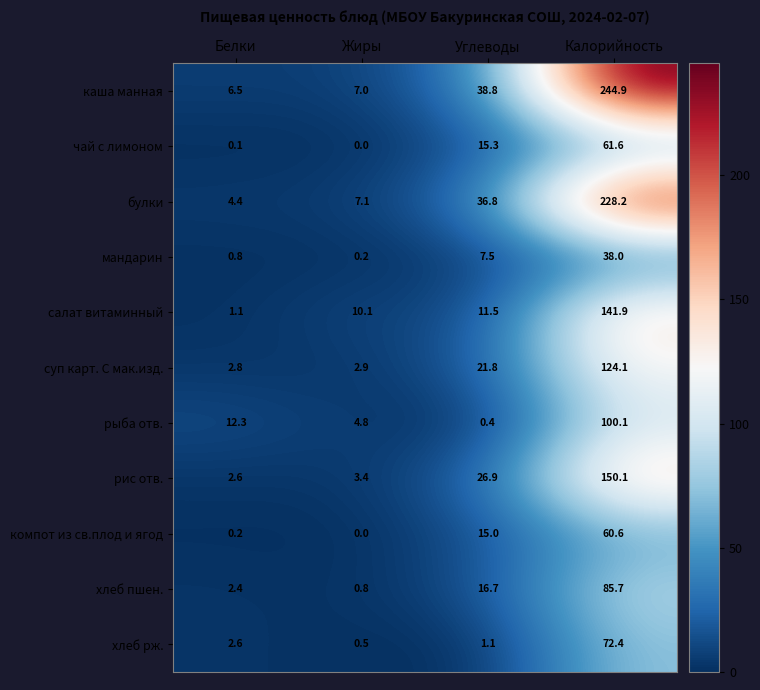

What is the sum of the хлеб рж. values at Углеводы and Жиры?

1.6